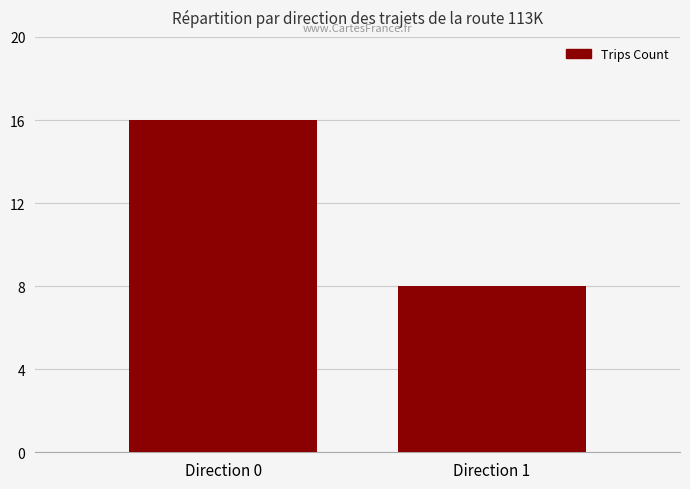

What is the change in value from Direction 0 to Direction 1?

-8